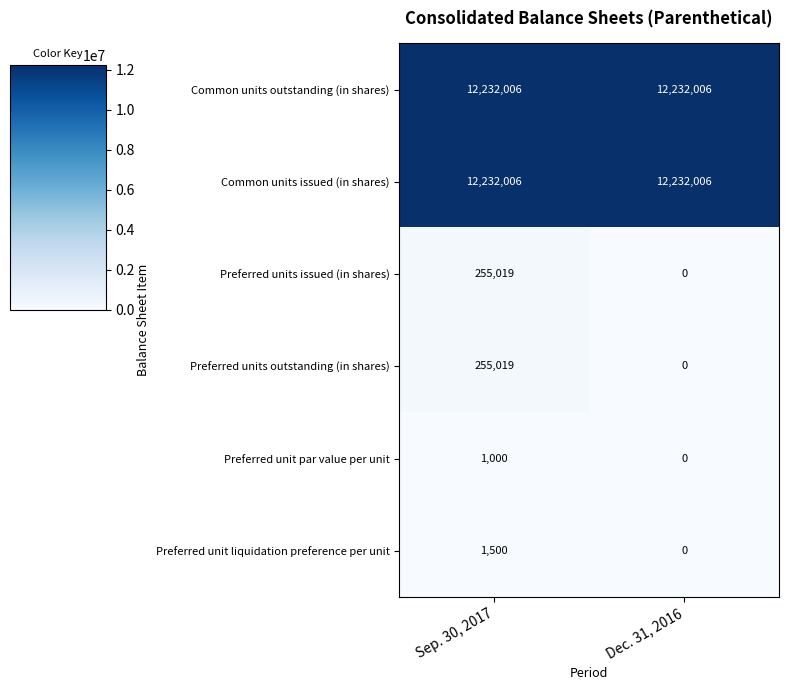

The Preferred unit liquidation preference per unit series shows 1500 at Sep. 30, 2017. True or false?

True